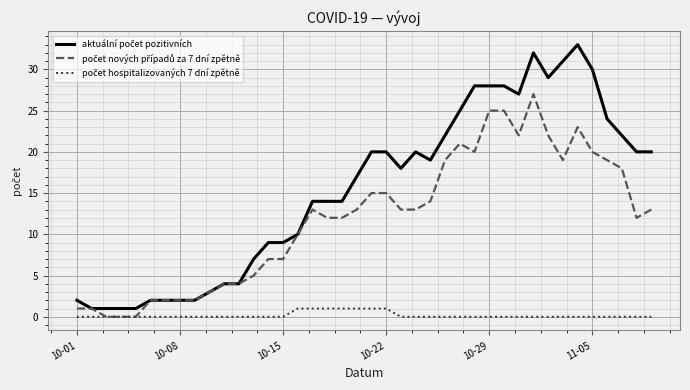

Does the chart have visible grid lines?

Yes